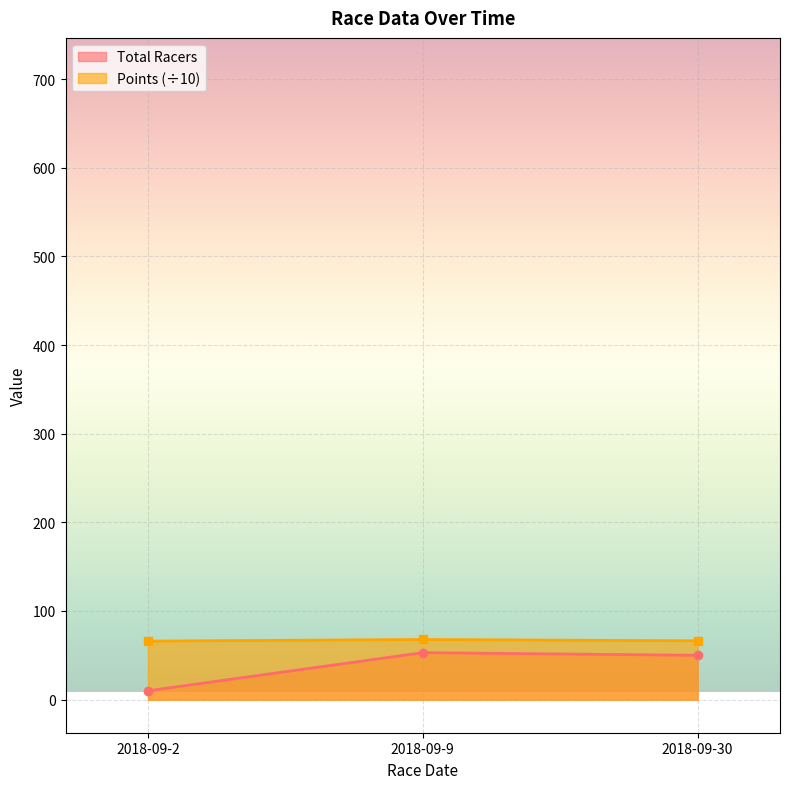

What is the value of the Total Racers point at the 3rd from the left?

50.0